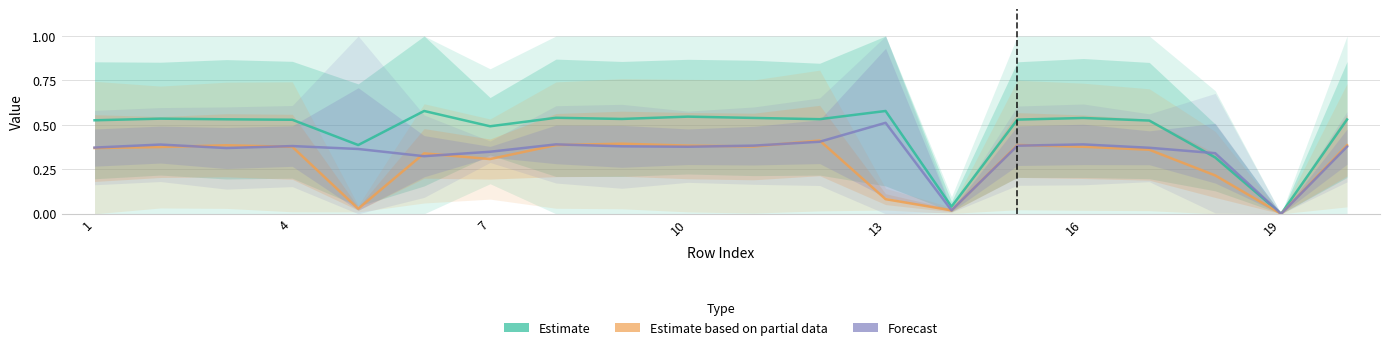

What is the average value of the Estimate series?

0.5